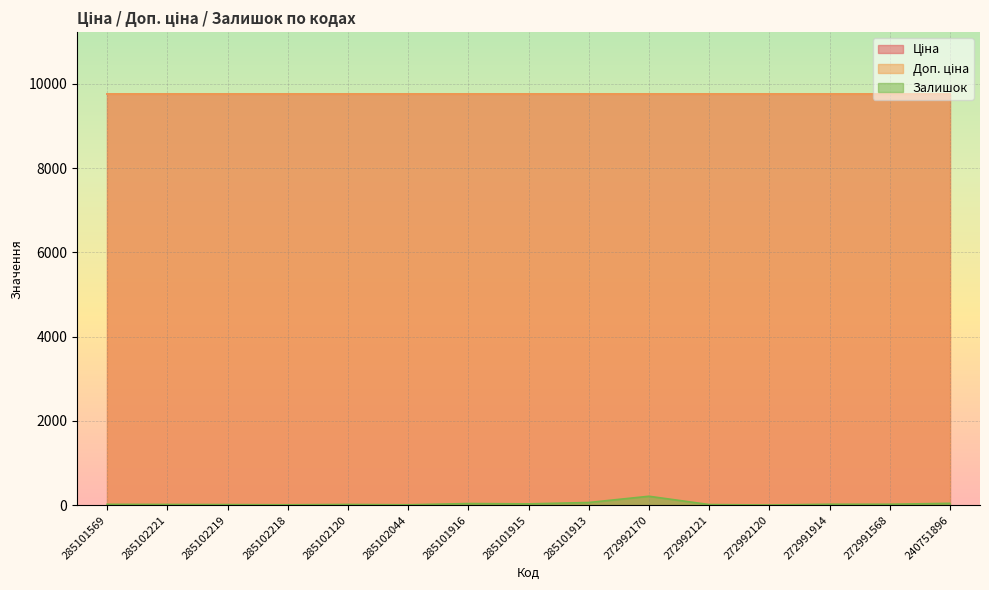

Rank the series by their maximum value, from lowest to highest.

Залишок, Ціна, Доп. ціна